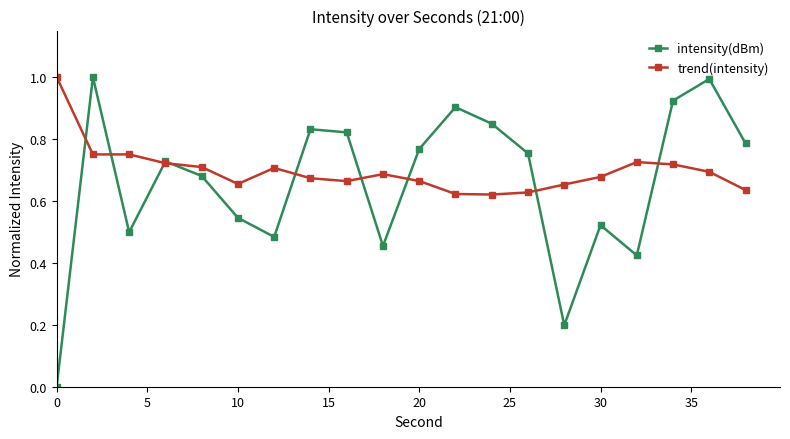

Which series has the widest spread of values?

intensity(dBm)